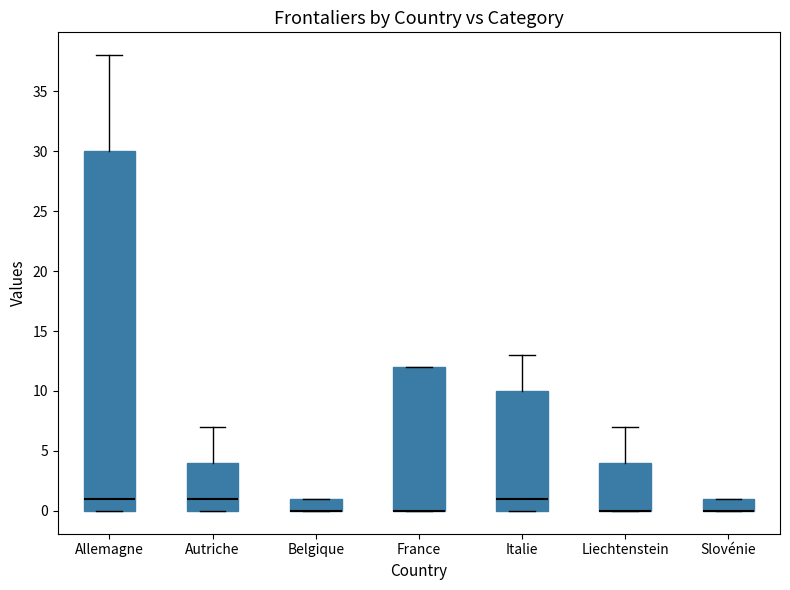

Where is the lower edge of the box for Liechtenstein on the y-axis? The values are not printed on the chart, so give them approximately, as read against the axis.

0